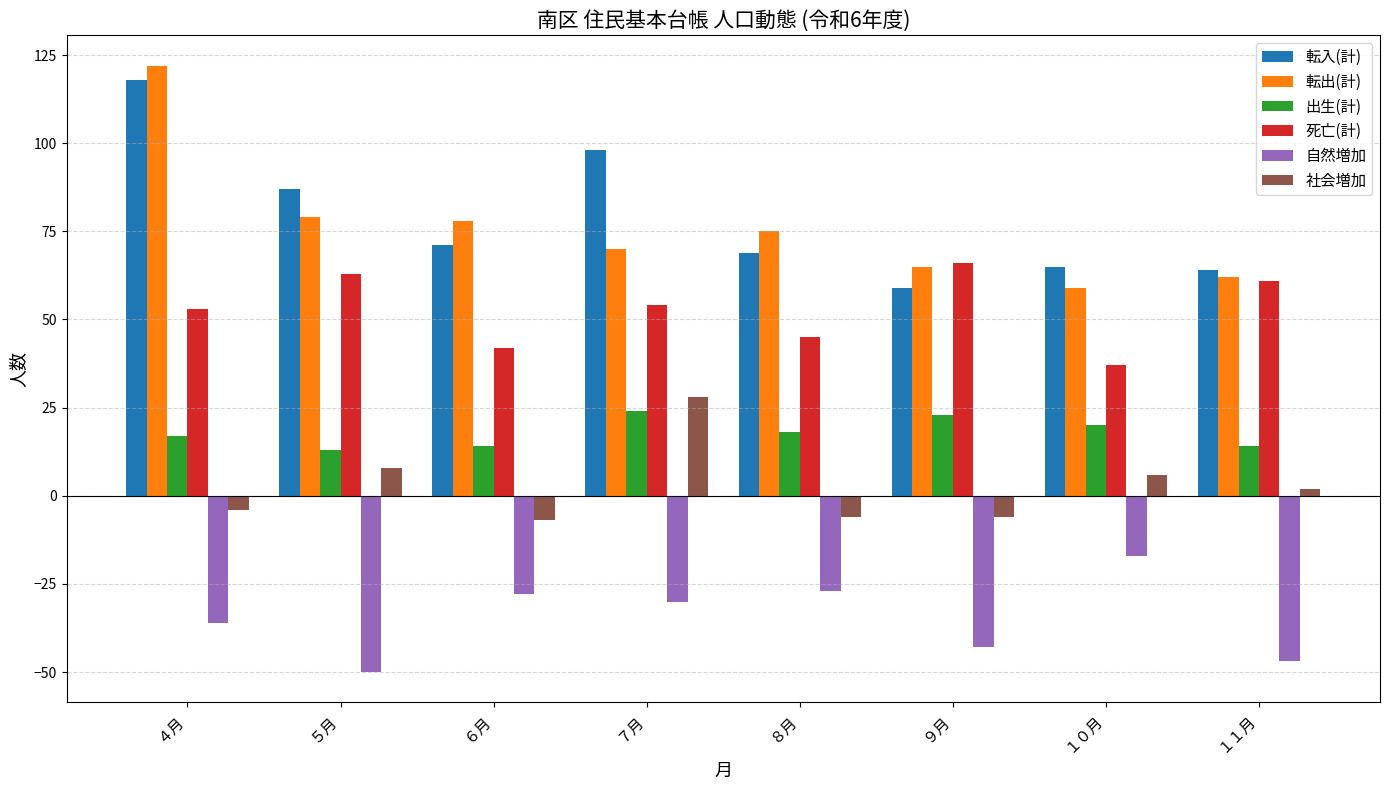

What are all the series names shown in the legend?

転入(計), 転出(計), 出生(計), 死亡(計), 自然増加, 社会増加